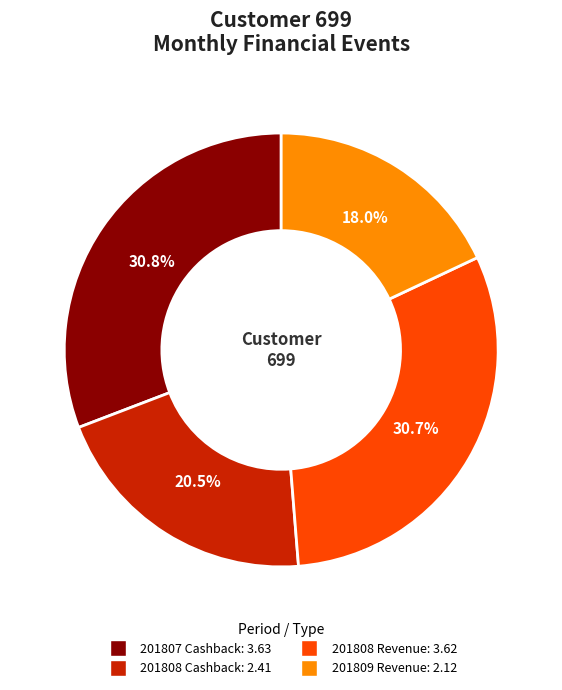

Does any single category account for the majority?

No